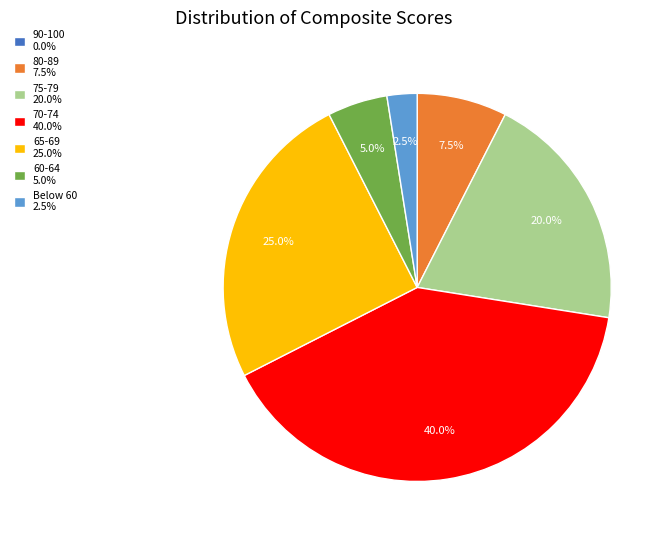

To the nearest percent, what is the average slice percentage?

14%